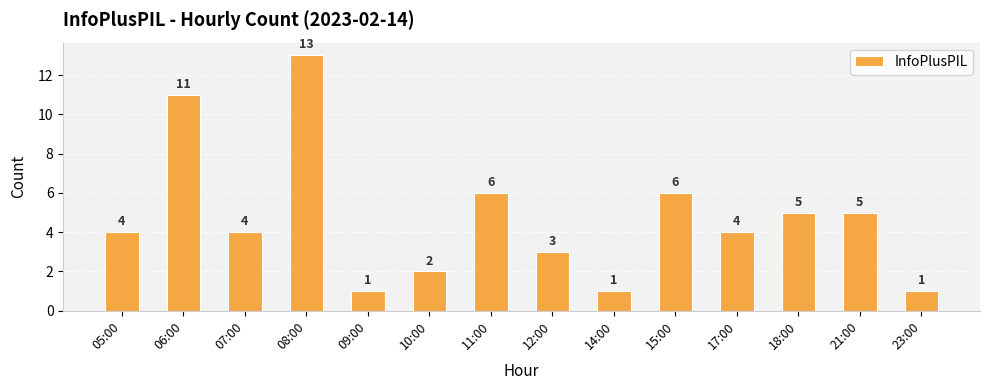

What is the maximum value shown in the chart?

13